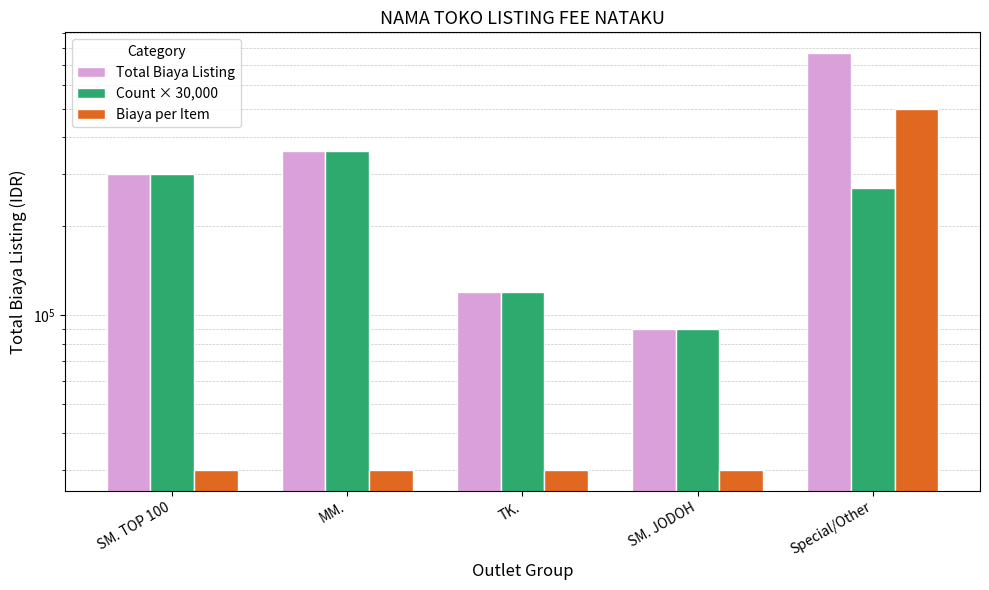

What is the greatest value displayed?

770000